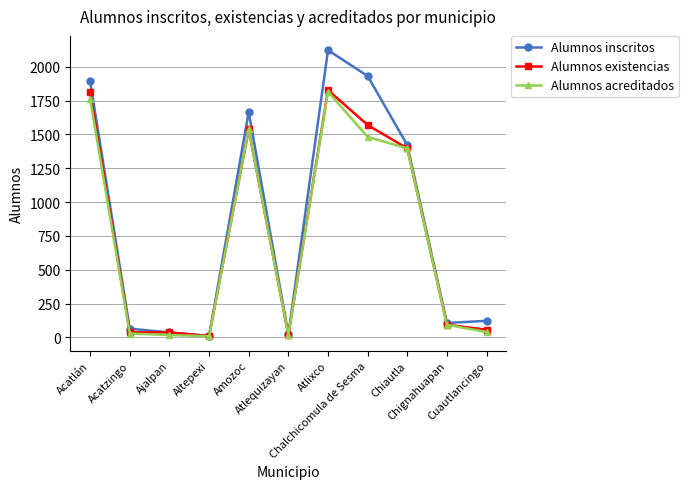

How many lines are shown in the chart?

3